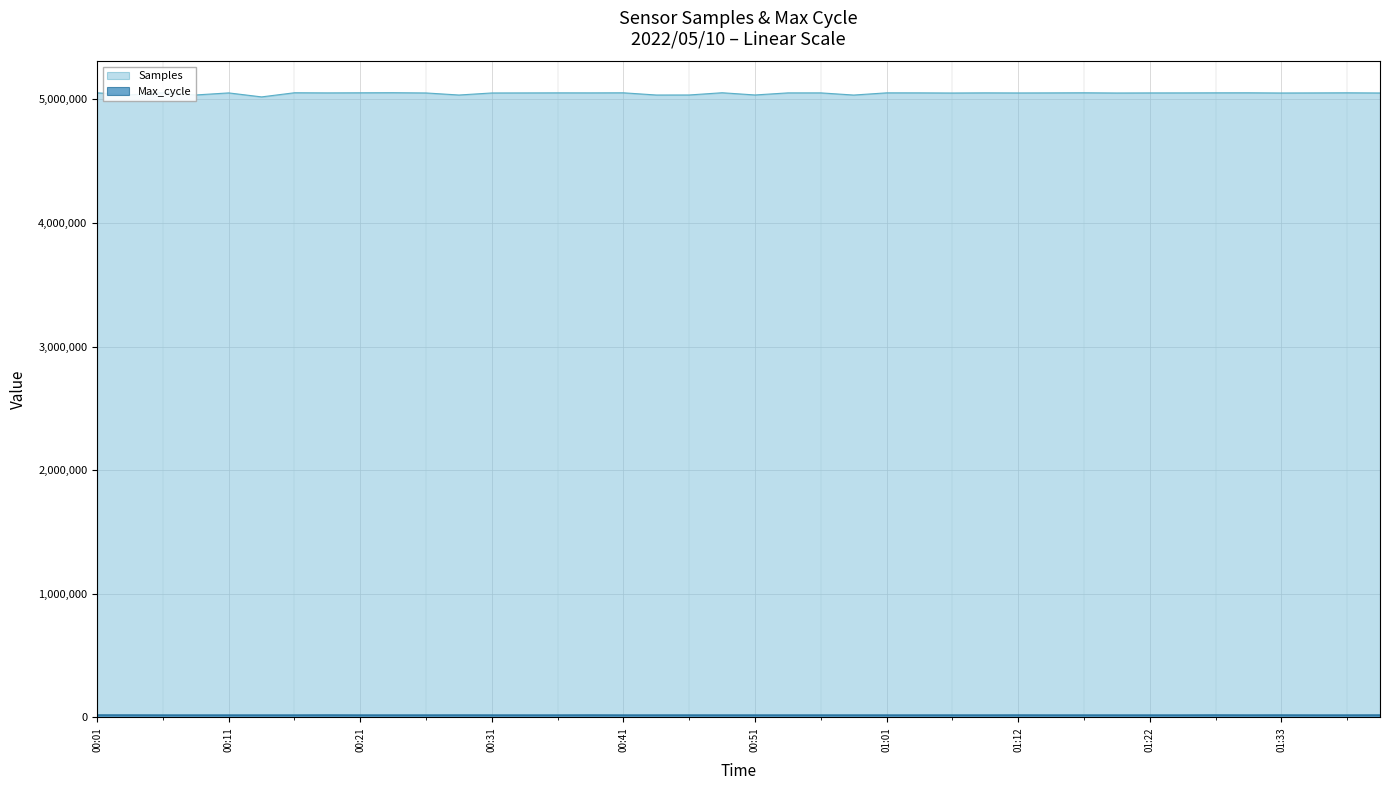

True or false: Max_cycle and Samples intersect in this chart.

False